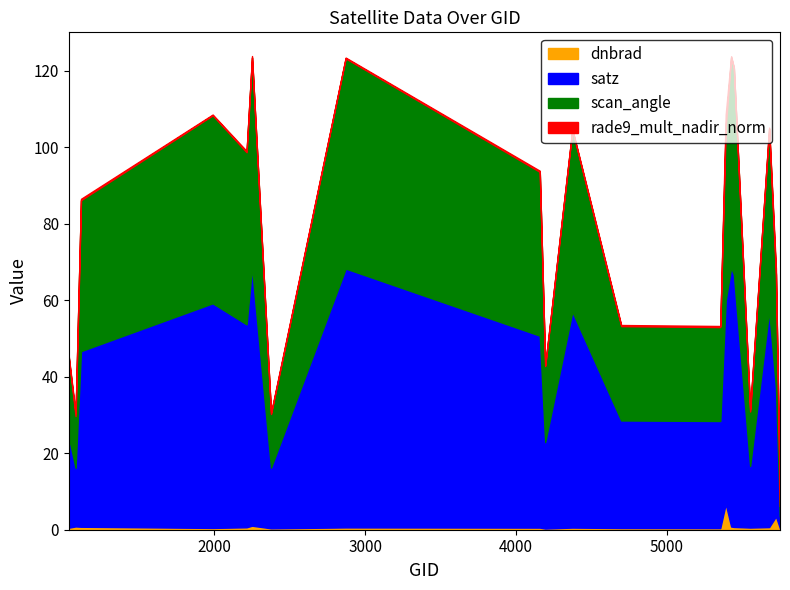

Reading left to right, list all the values displayed in this chart.

dnbrad: 0.5	0.9	0.8	0.5	0.6	1.0	0.4	0.6	0.6	0.3	0.6	0.4	0.4	6.7	0.8	0.7	0.6	0.7	3.5	0.3
satz: 23.7	15.3	45.9	58.7	53.1	67.6	15.9	67.7	50.2	22.6	56.4	28.1	28.0	53.3	67.7	66.0	16.1	56.6	33.7	3.1
scan_angle: 20.8	13.5	39.5	49.1	45.0	54.9	14.0	54.9	42.8	19.9	47.5	24.6	24.5	45.2	55.0	53.9	14.2	47.6	29.4	2.7
rade9_mult_nadir_norm: 0.3	0.8	0.4	0.2	0.3	0.4	0.3	0.2	0.3	0.2	0.2	0.3	0.3	3.5	0.3	0.2	0.5	0.3	1.7	0.3